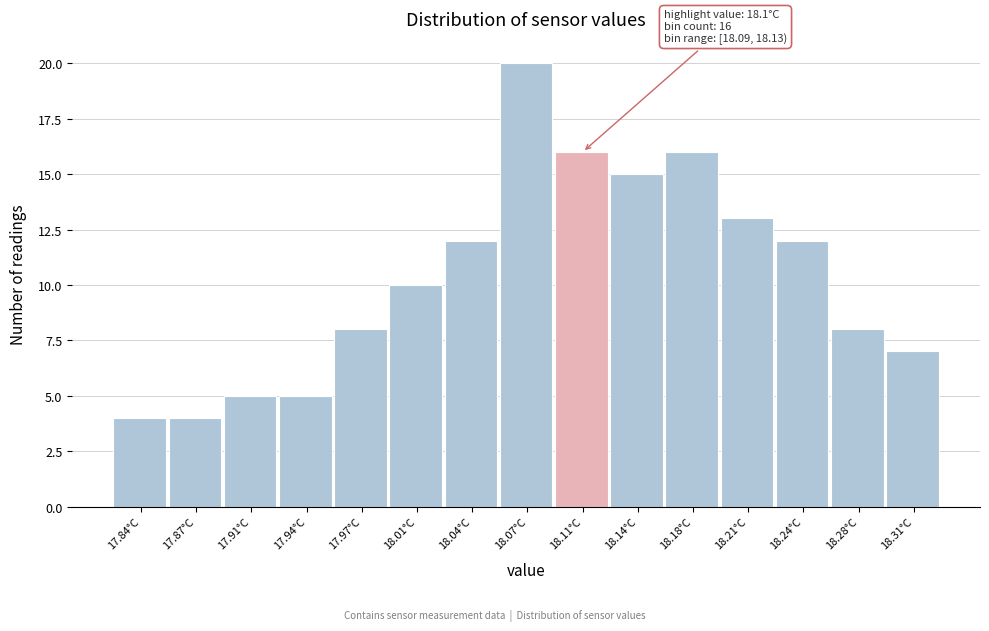

Over which range of the x-axis is the bar tallest?

18.058 to 18.092